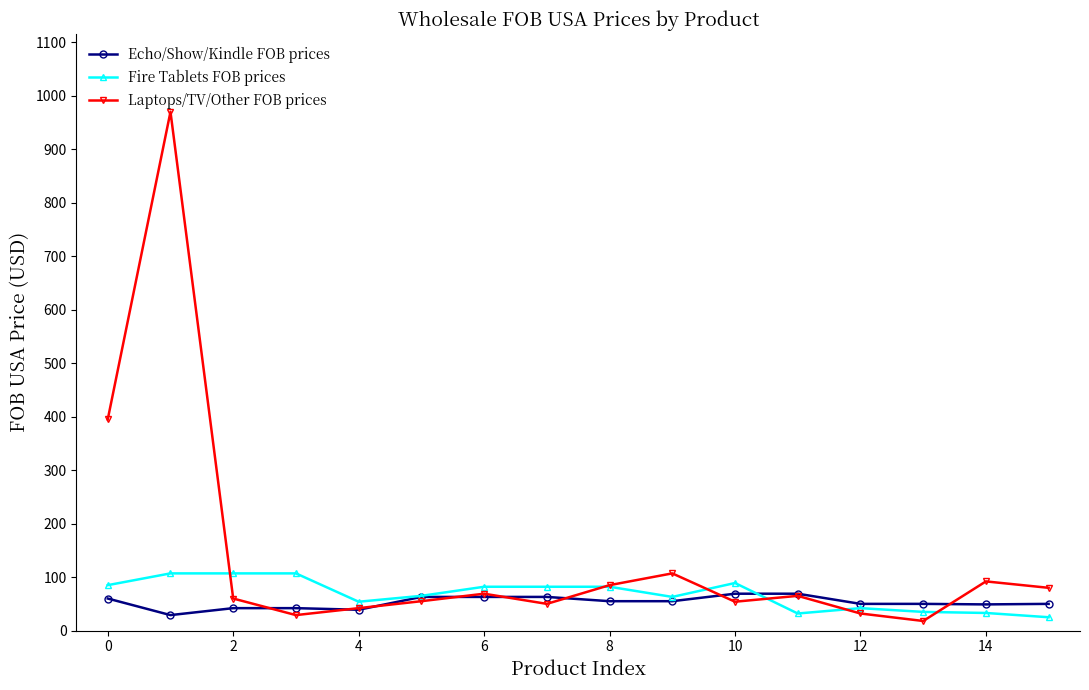

True or false: Fire Tablets FOB prices has more than 1 interior local peaks.

True